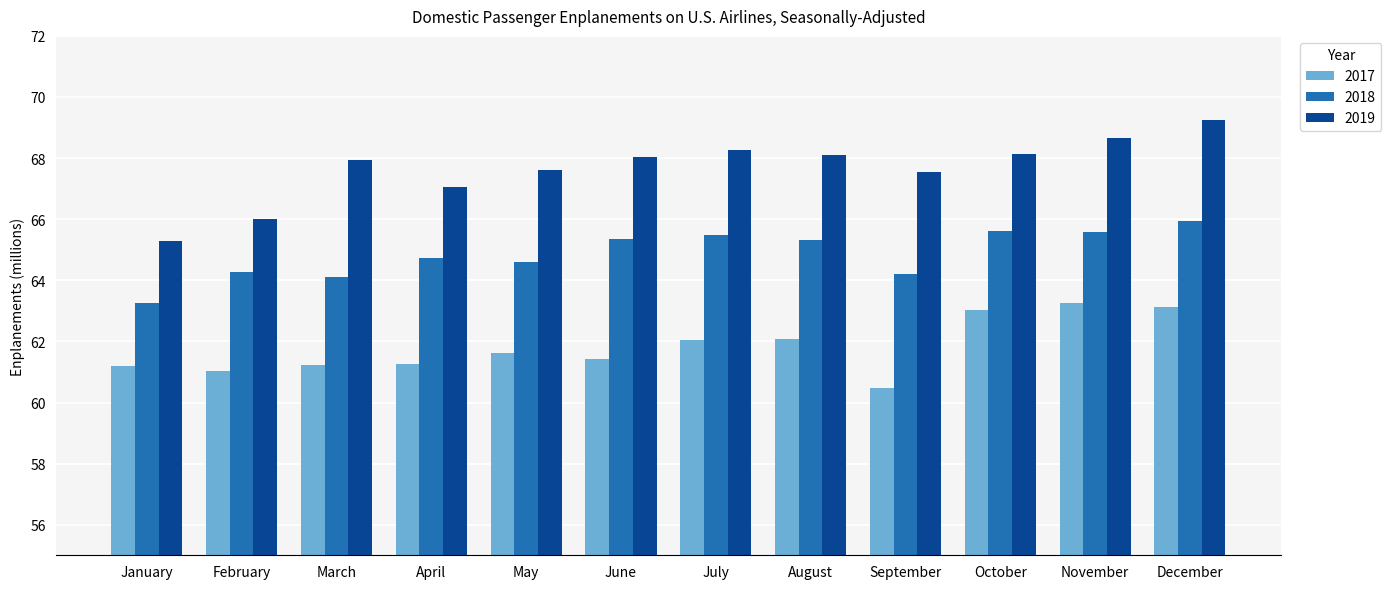

What is the value of the 2018 bar at the 9th from the left?

64.2